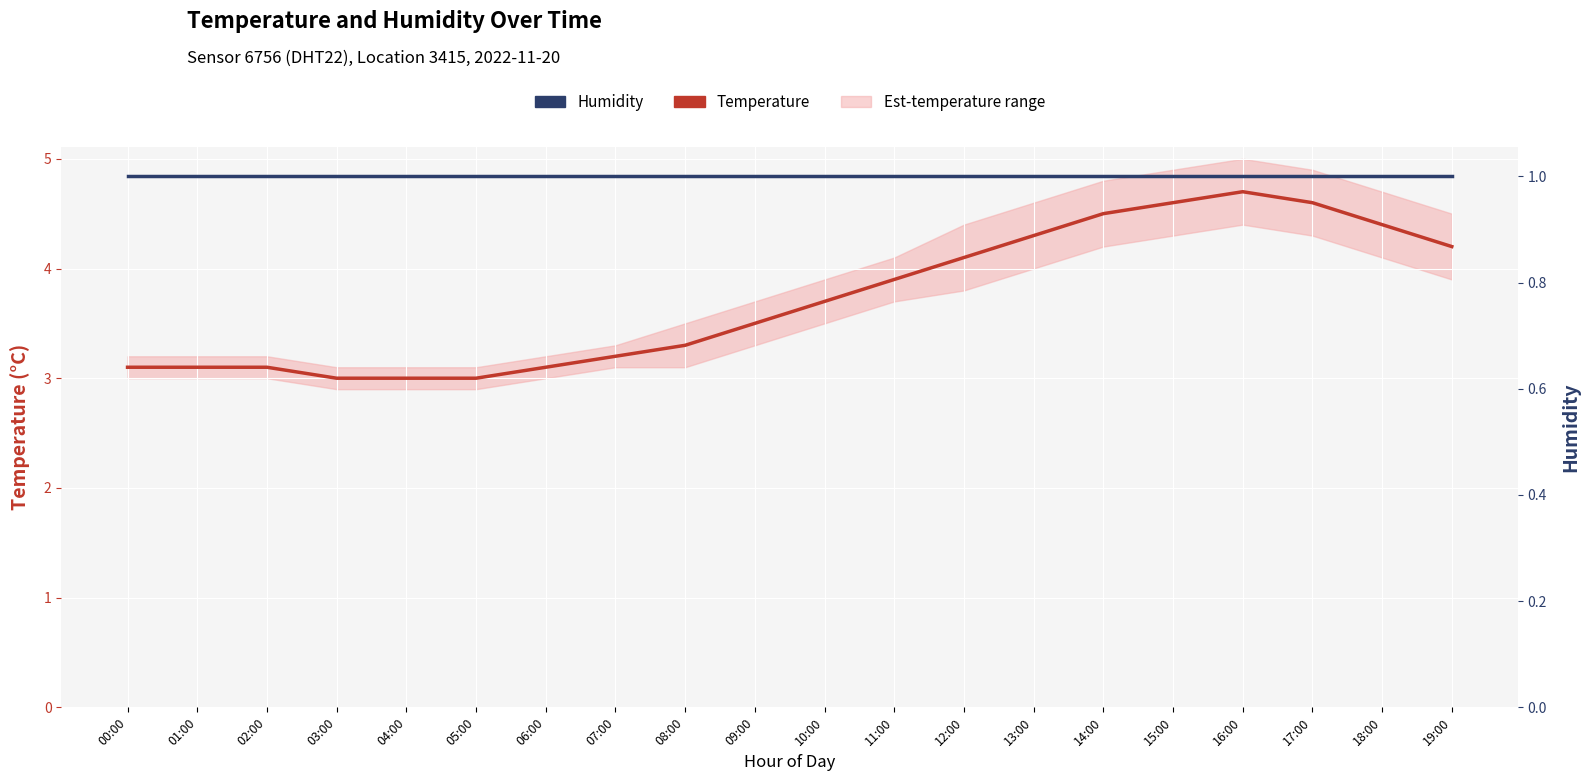

Which category has the highest value in the Temperature series?

16:00